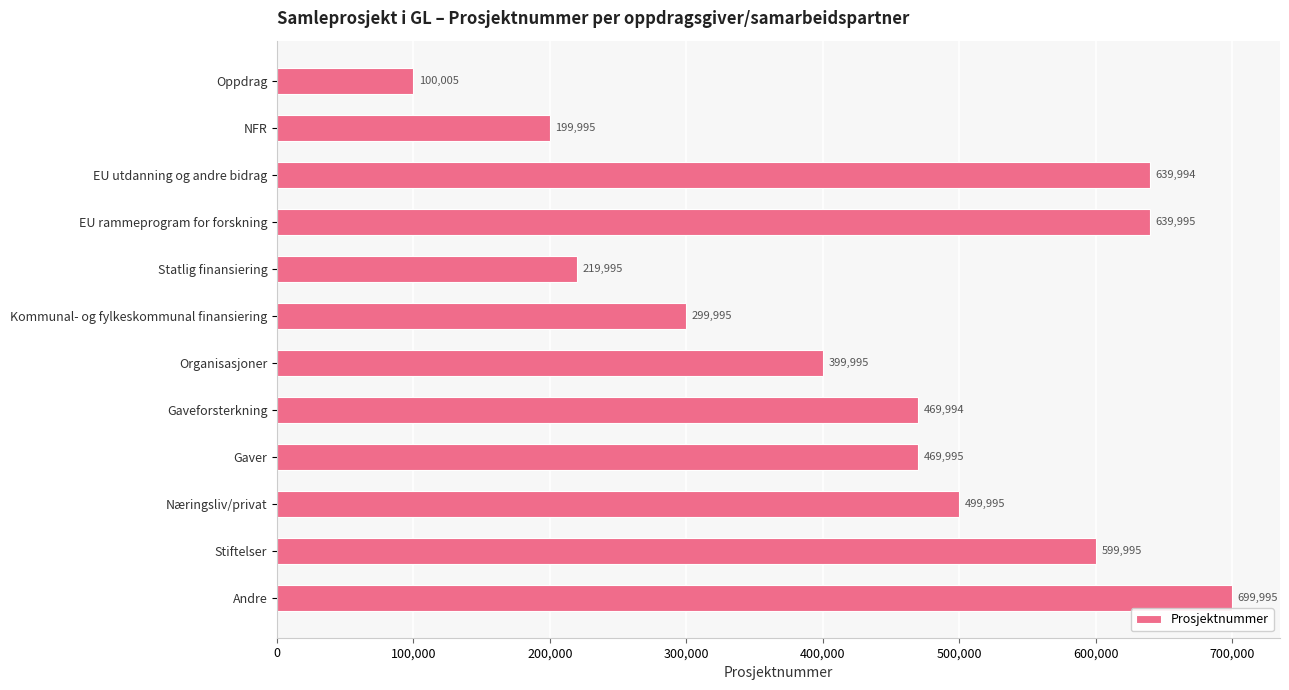

How many values are below 469995?

6